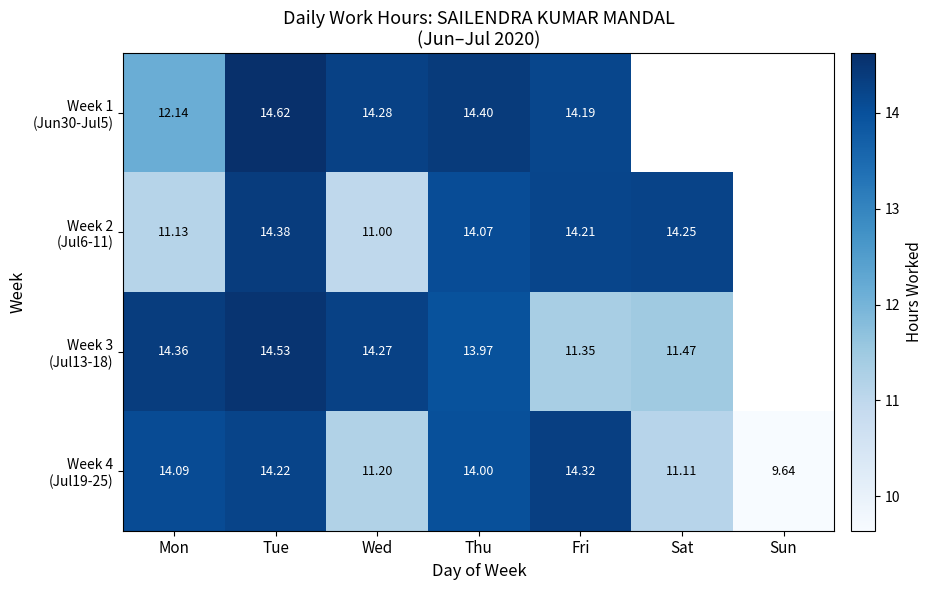

At which category is the sum across all series the highest?

Tue